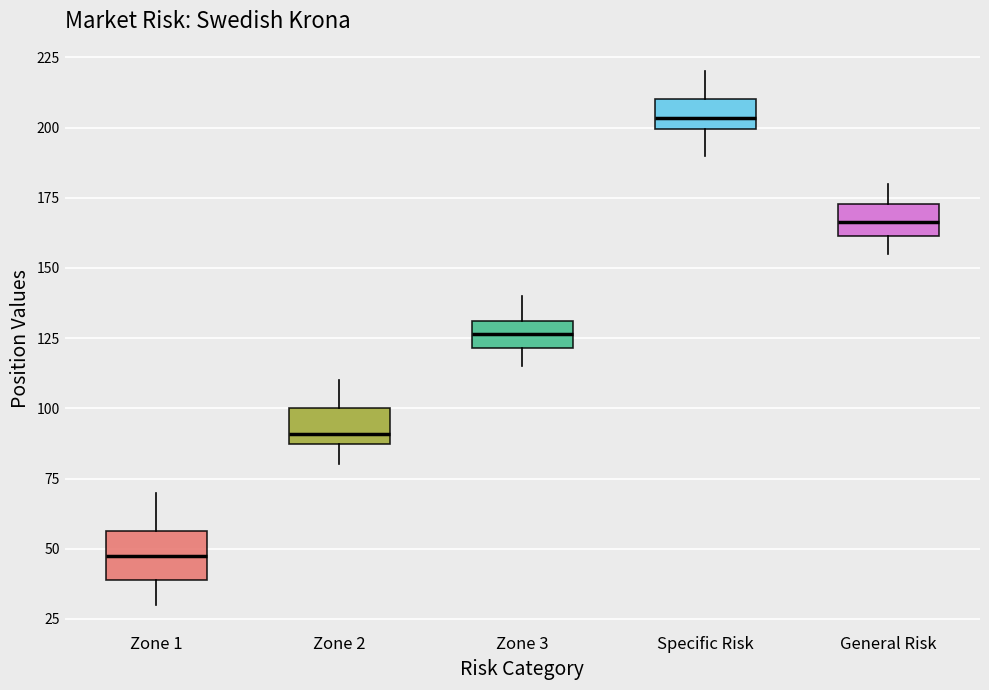

Where does the lower whisker of the box for Zone 2 end on the y-axis? The values are not printed on the chart, so give them approximately, as read against the axis.

80